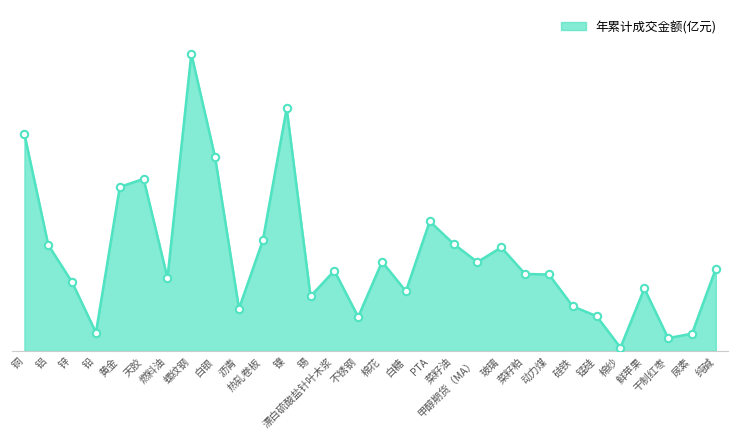

What is the change in value from 沥青 to 镍?

+156407.5